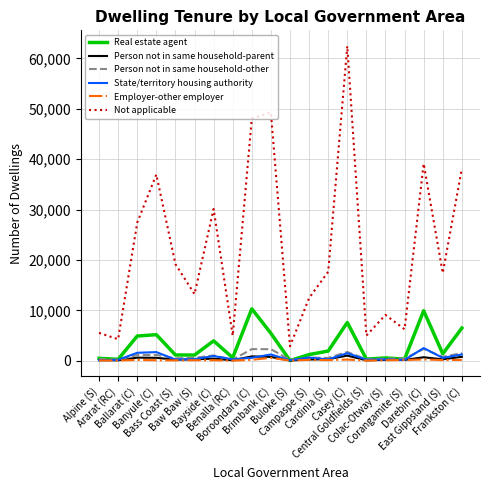

What is the difference between the second highest and second lowest values in the Person not in same household-parent series?

781